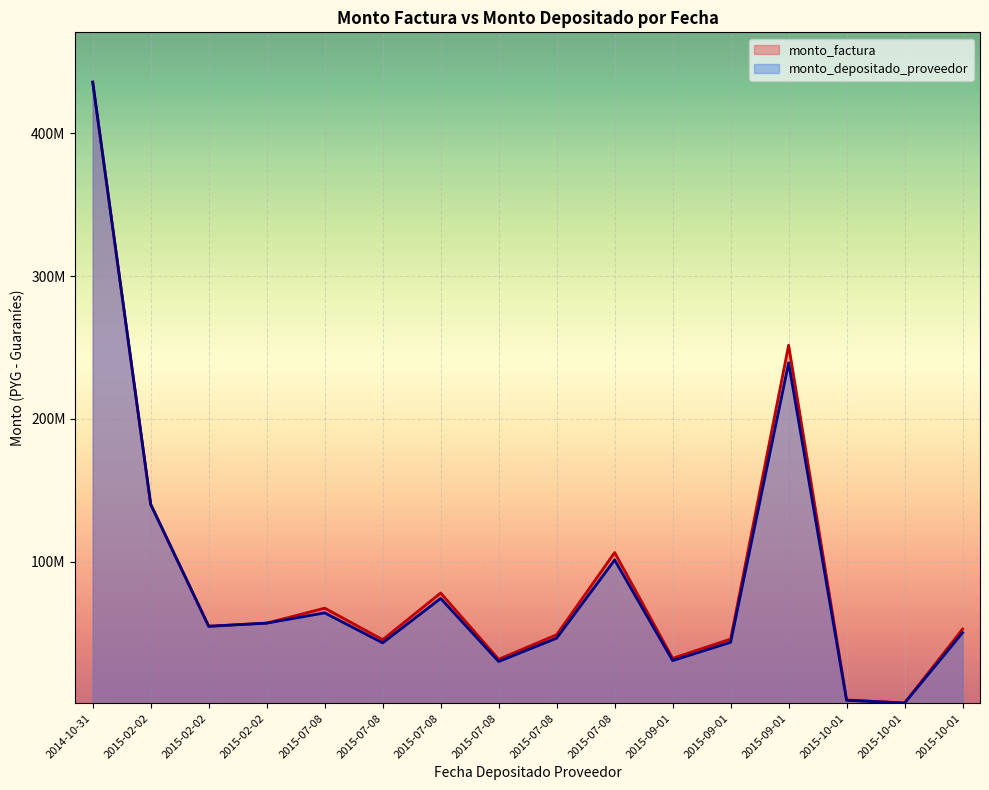

In monto_depositado_proveedor, how many points are lower than both neighbors (excluding endpoints)?

5